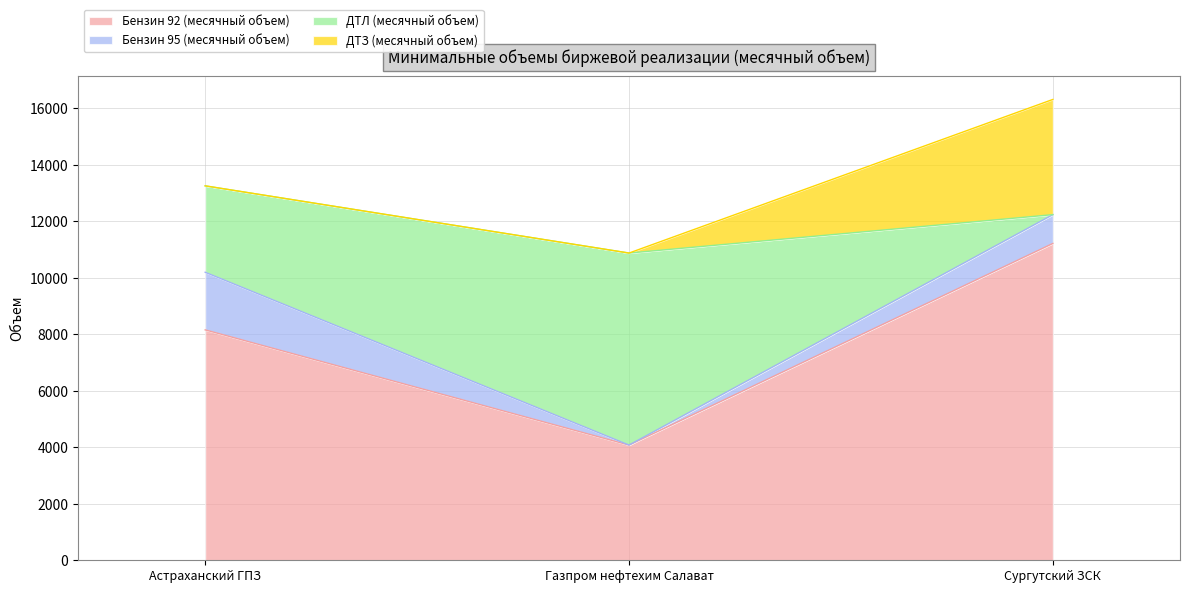

How many values in the Бензин 92 (месячный объем) series exceed 8160?

1